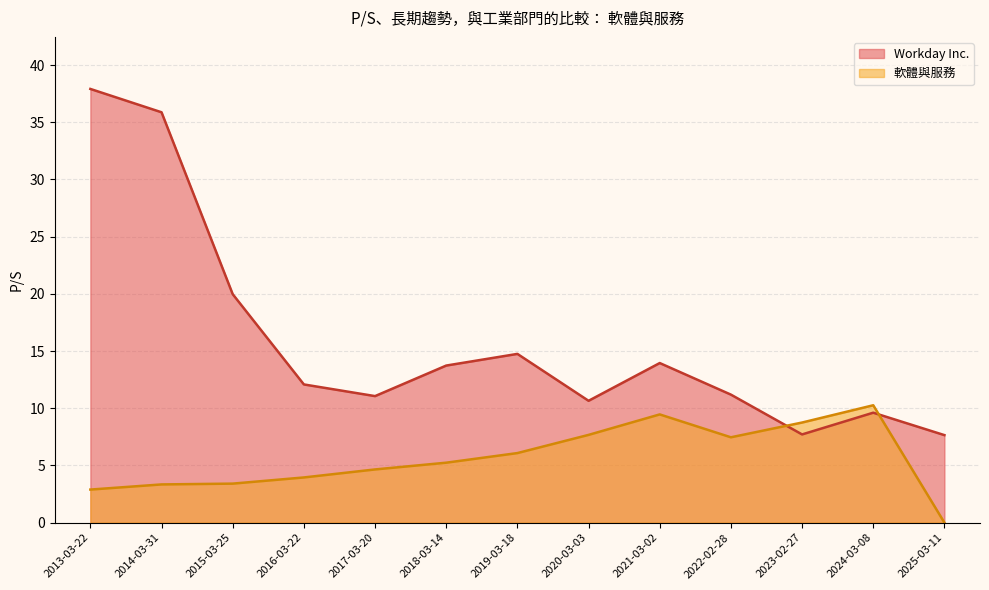

Where does the 軟體與服務 series first go above 5?

2018-03-14